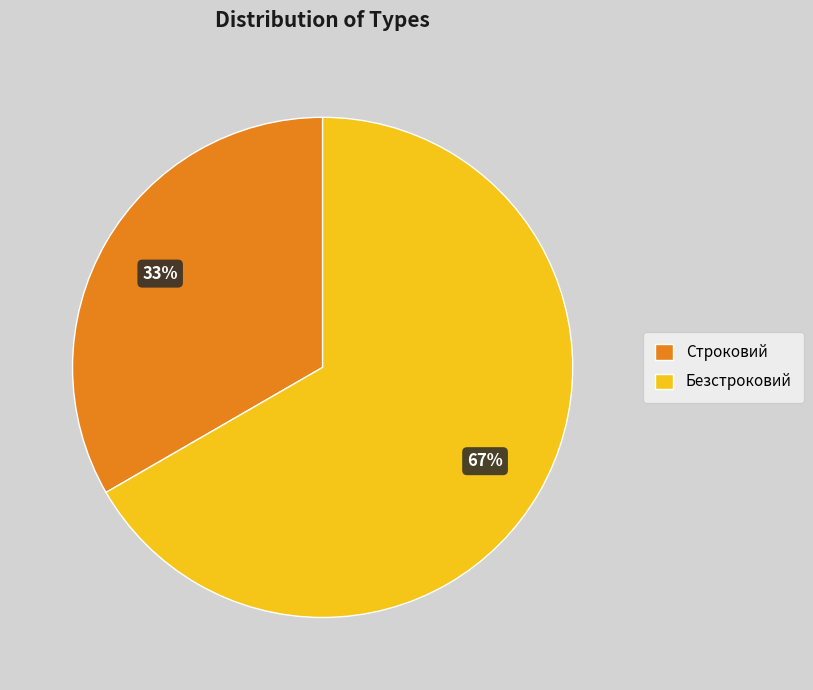

How many slices are in this pie chart?

2